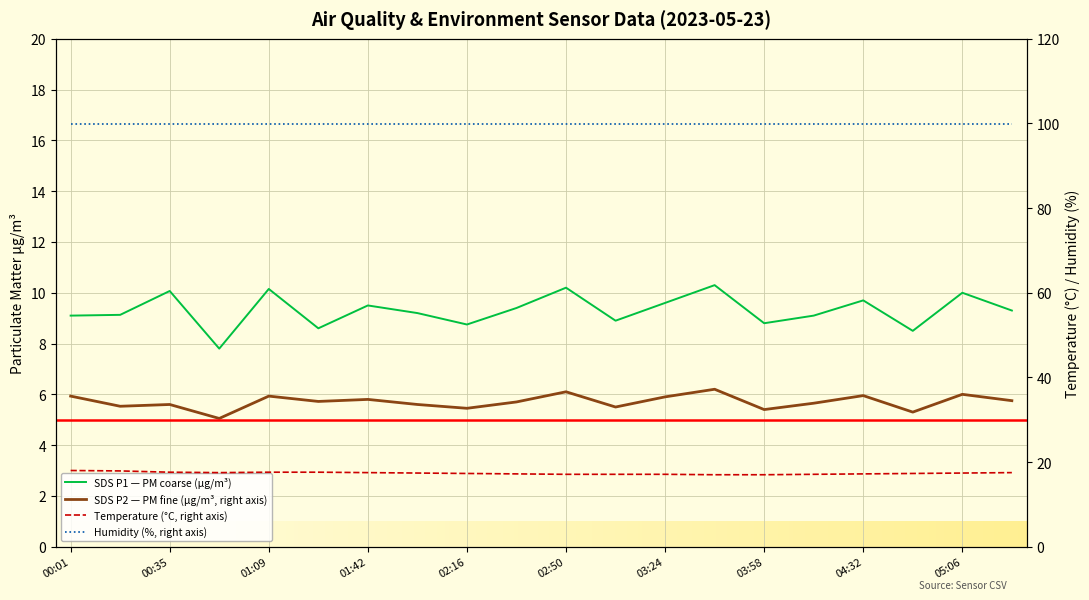

What is the difference between the second highest and minimum values in the SDS_P1 series?

2.4